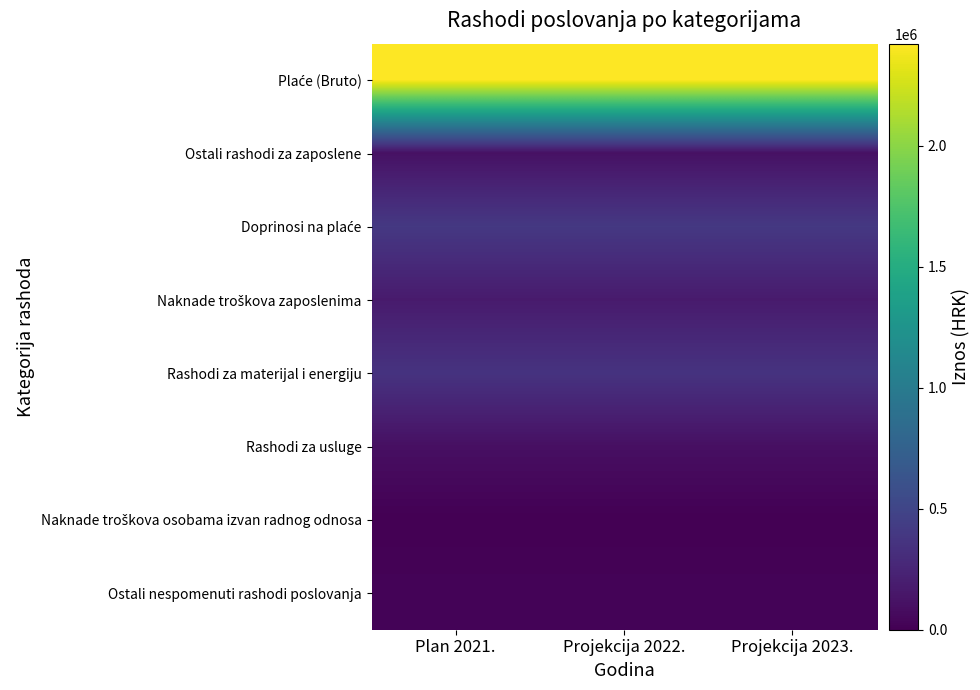

What is the greatest value displayed?

2421095.0